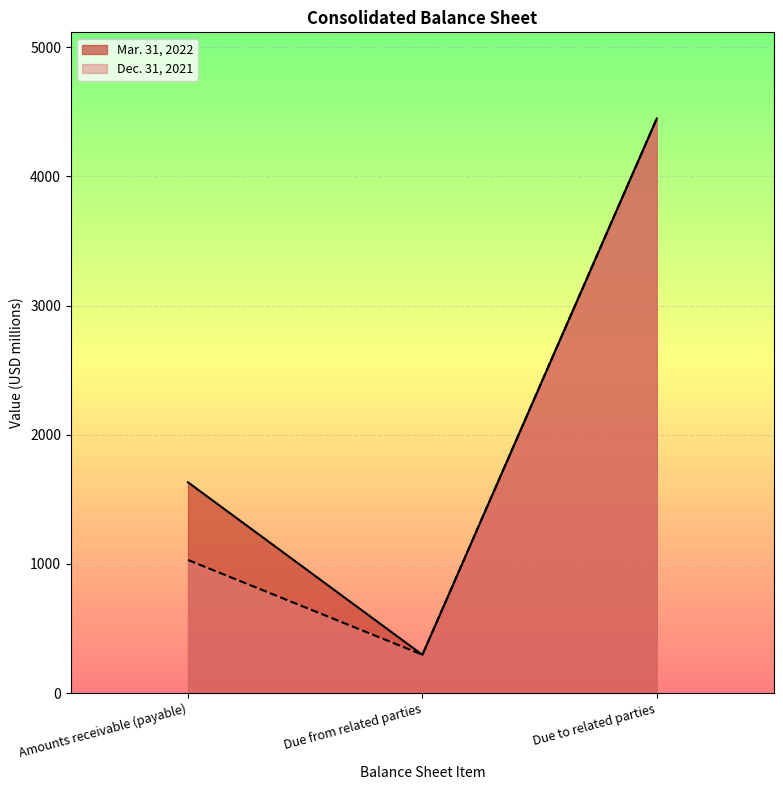

The Dec. 31, 2021 series shows 452 at Due from related parties. True or false?

False